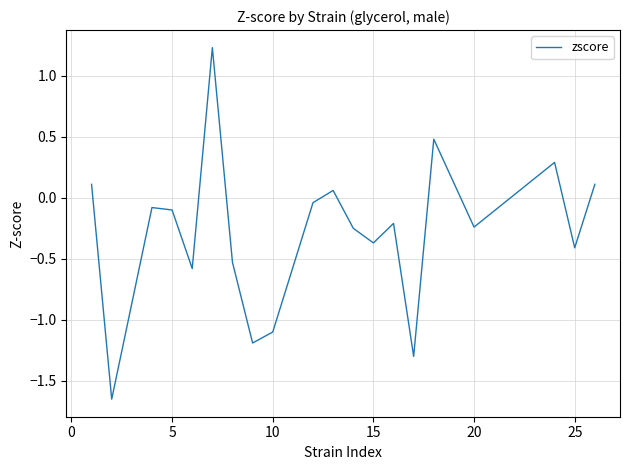

What is the maximum value shown in the chart?

1.2